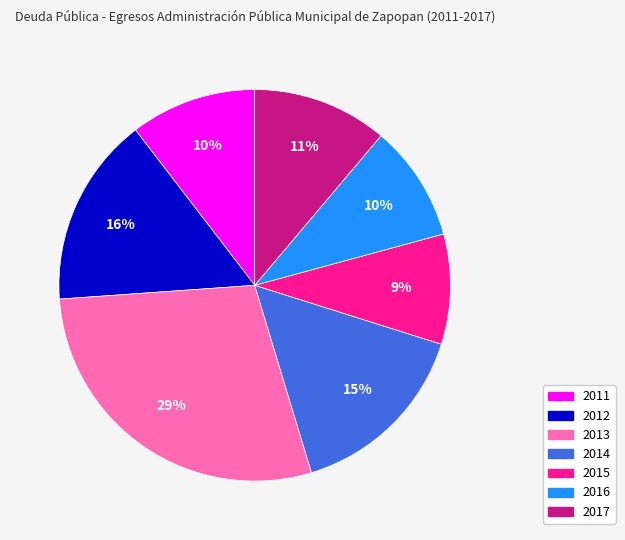

To the nearest percent, what is the average slice percentage?

14%